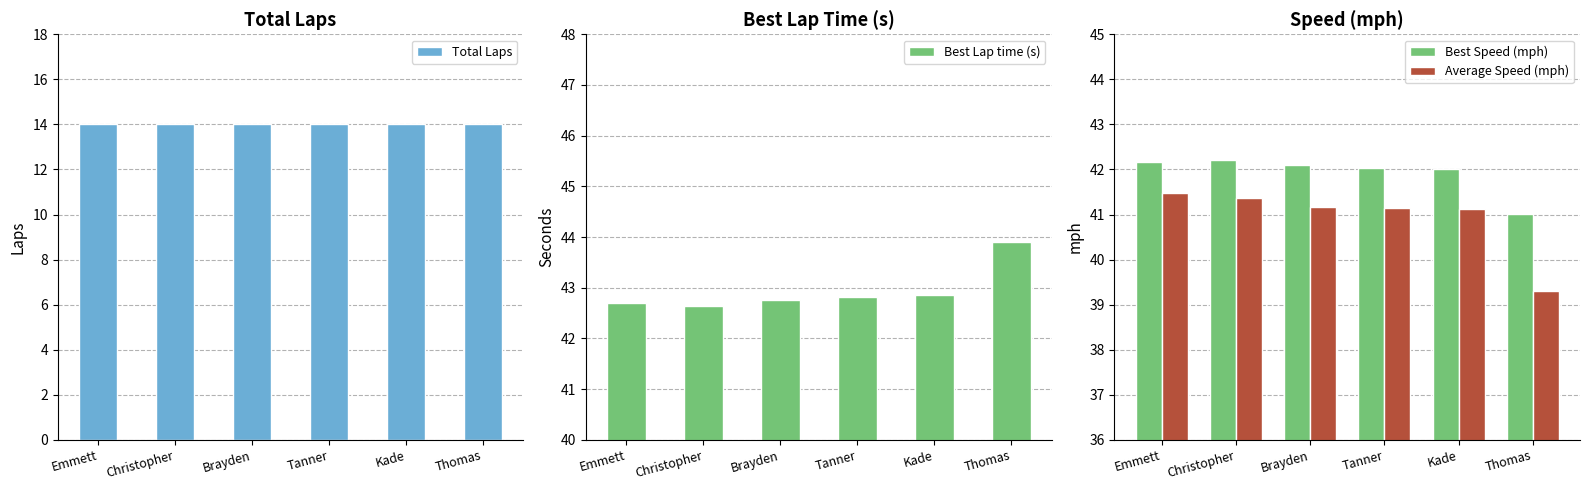

What position from the left is Emmett?

1